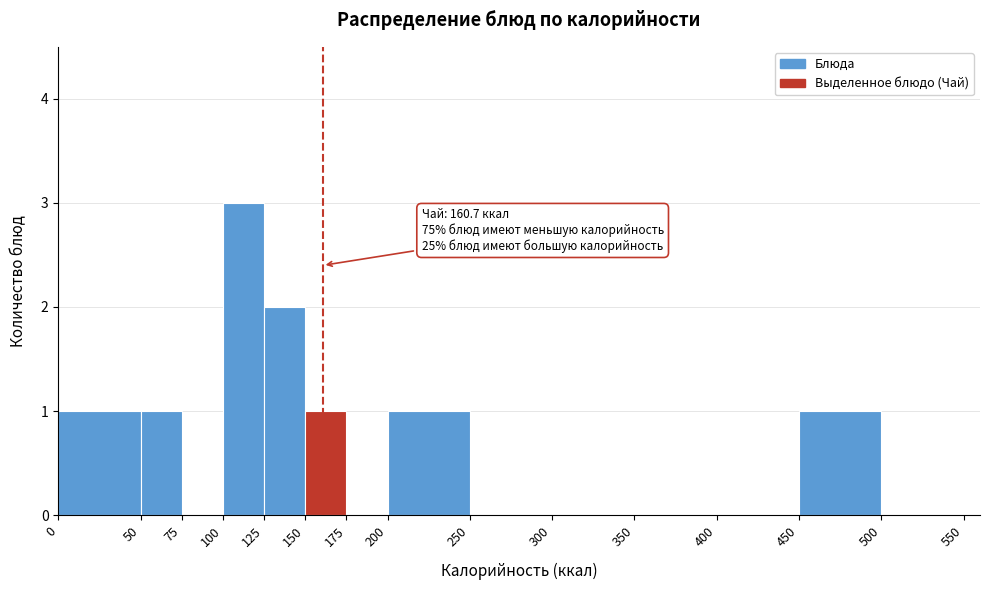

Over which range of the x-axis is the bar tallest?

100 to 125